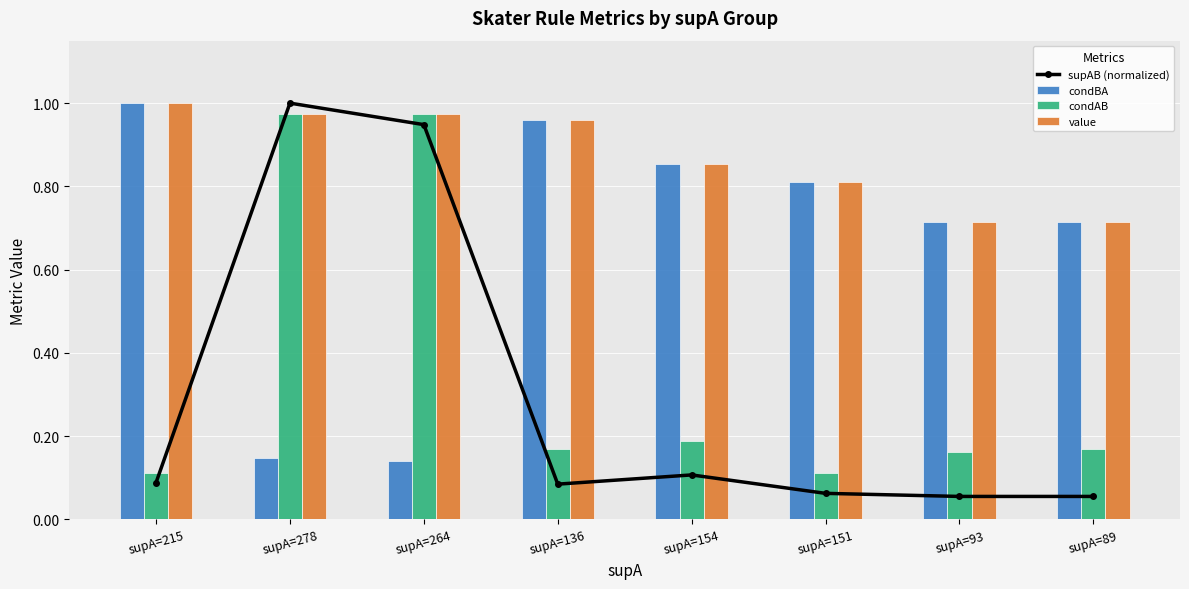

Reading left to right, list all the values displayed in this chart.

supAB (normalized): 0.1	1.0	0.9	0.1	0.1	0.1	0.1	0.1
condBA: 1.0	0.1	0.1	1.0	0.9	0.8	0.7	0.7
condAB: 0.1	1.0	1.0	0.2	0.2	0.1	0.2	0.2
value: 1.0	1.0	1.0	1.0	0.9	0.8	0.7	0.7